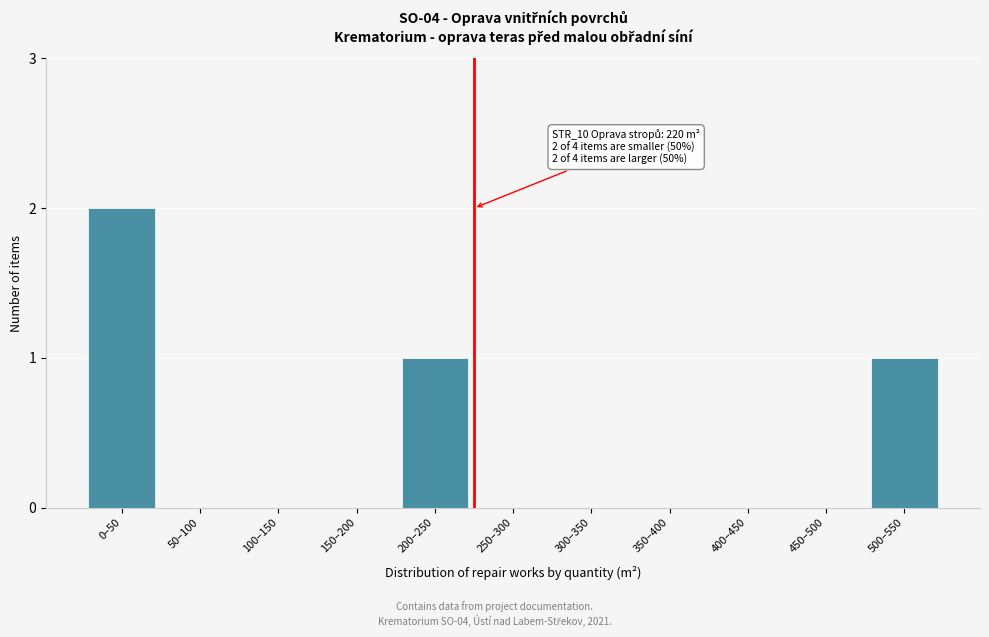

Reading right to left, extract all data points from this chart.

500–550=1	450–500=0	400–450=0	350–400=0	300–350=0	250–300=0	200–250=1	150–200=0	100–150=0	50–100=0	0–50=2